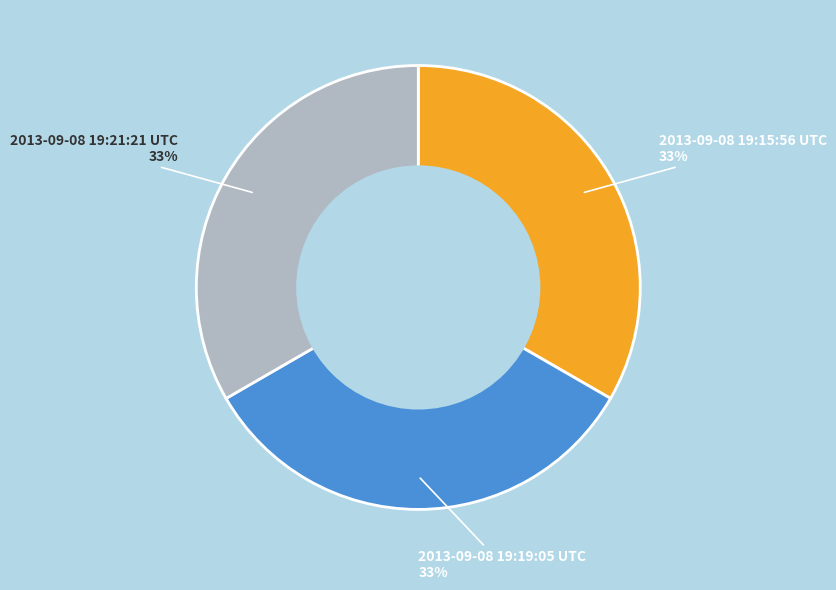

Is there any slice that represents more than half of the pie?

No